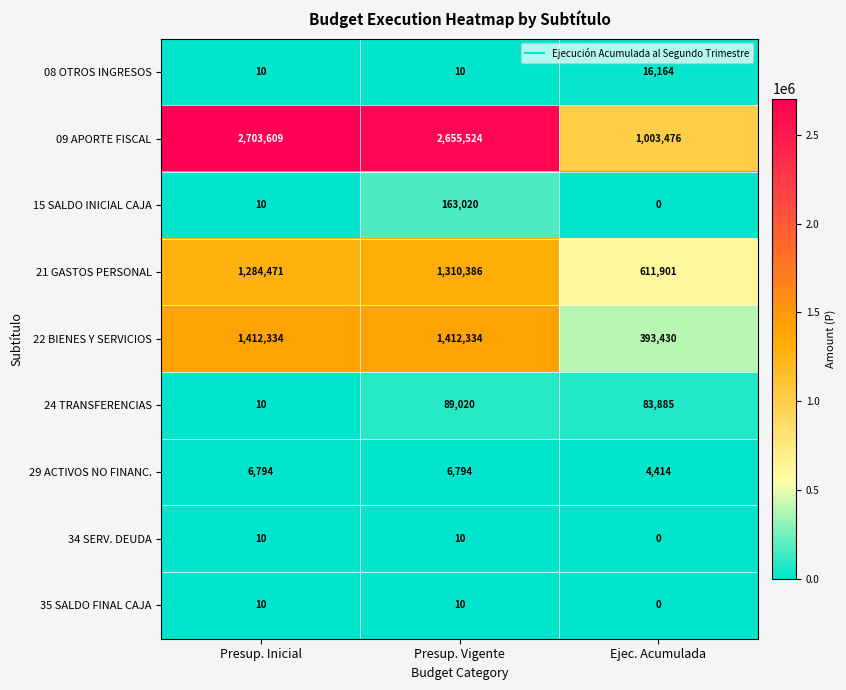

What is the total value across all series at Presup. Inicial?

5407258